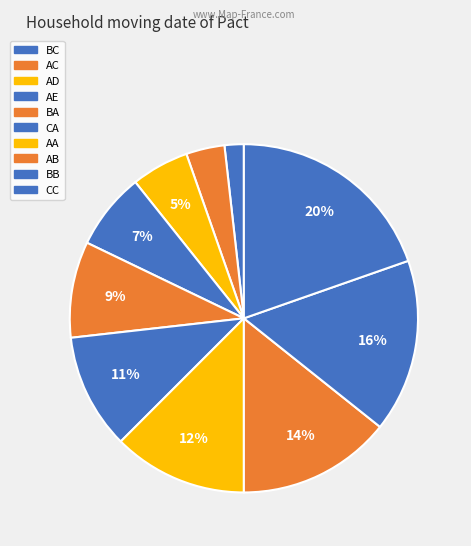

Approximately how many times larger is the value at CC compared to BA?

2.2